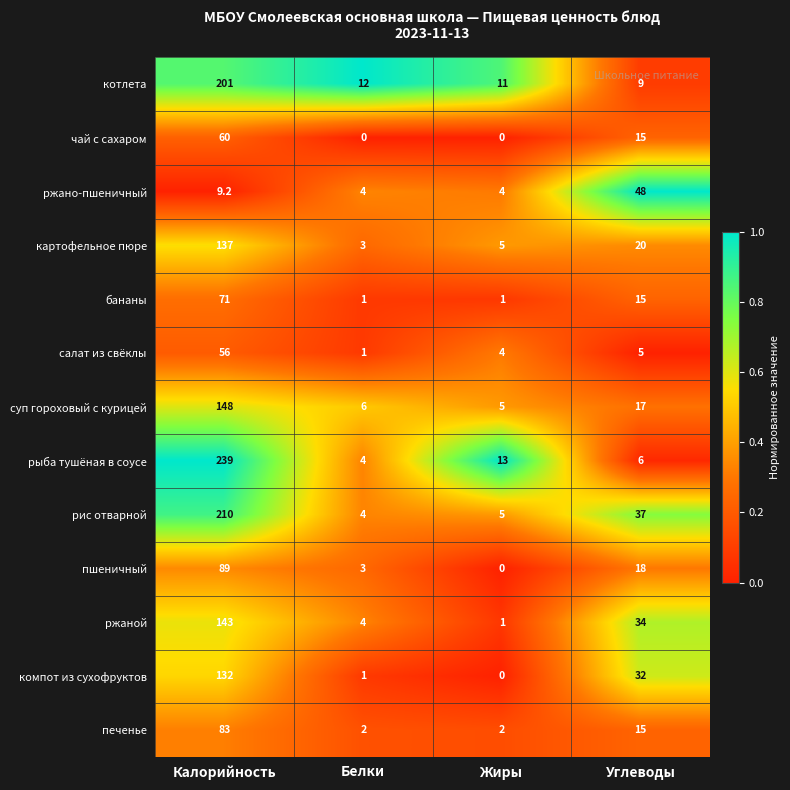

Read the рис отварной value at Углеводы.

37.0